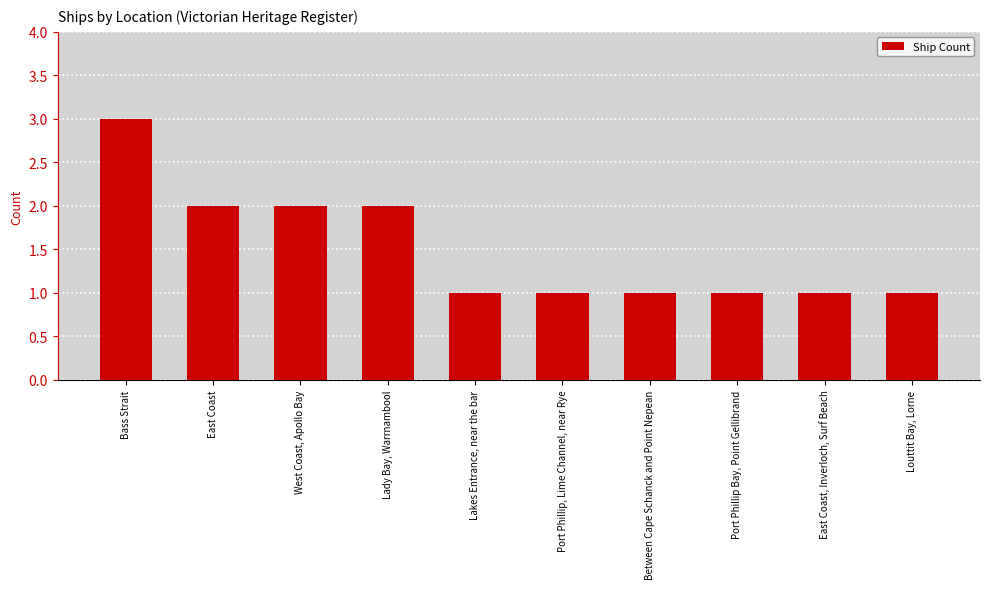

What is the sum of the values at Between Cape Schanck and Point Nepean and Port Phillip Bay, Point Gellibrand?

2